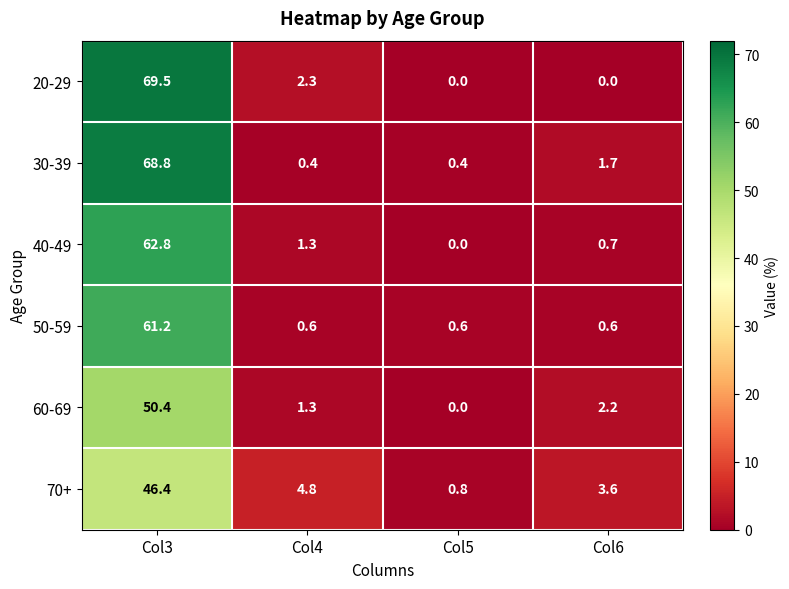

At how many categories does at least one series exceed 33?

1